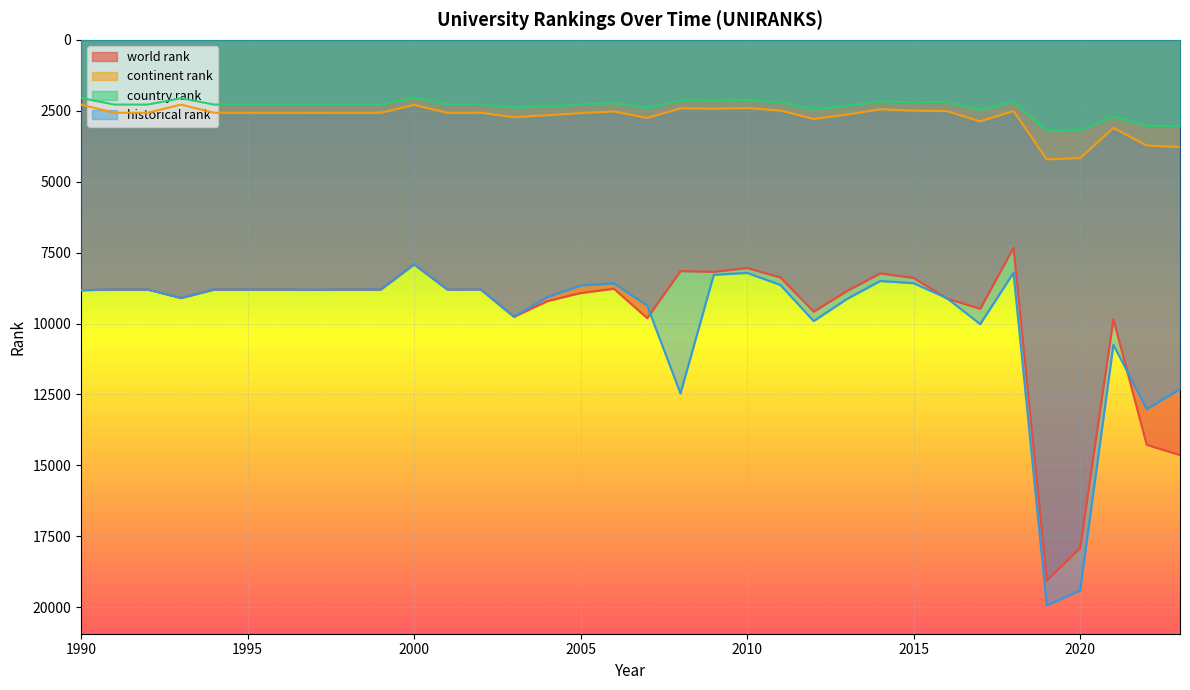

What is the sum of the country rank values at 1995 and 1994?

4564.0